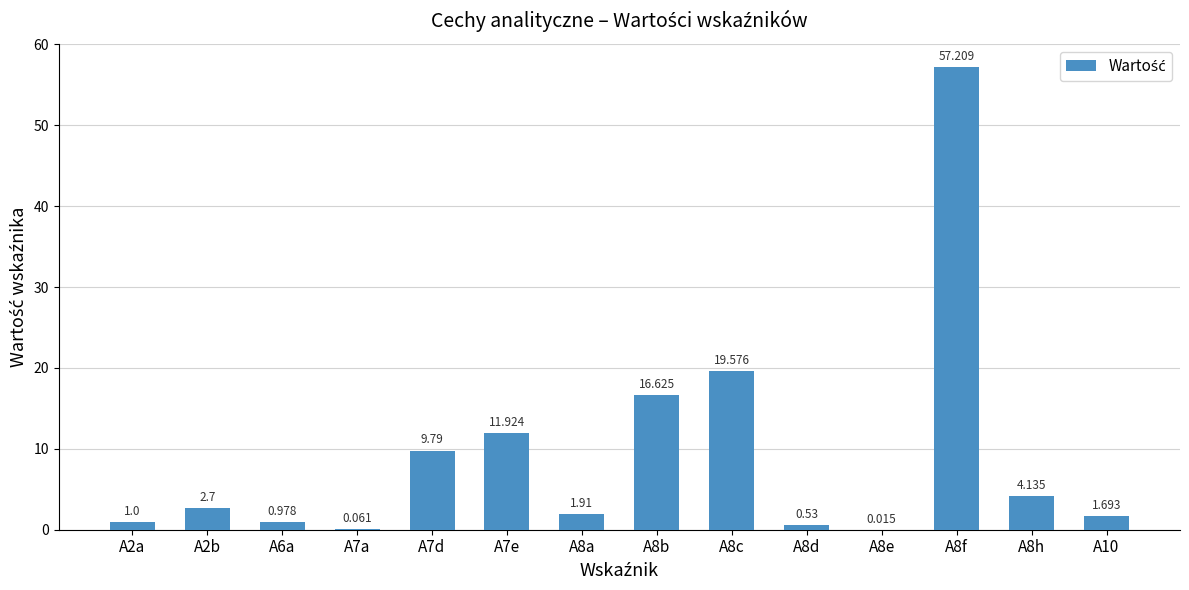

Are the bars grouped side by side (vs. stacked)?

No